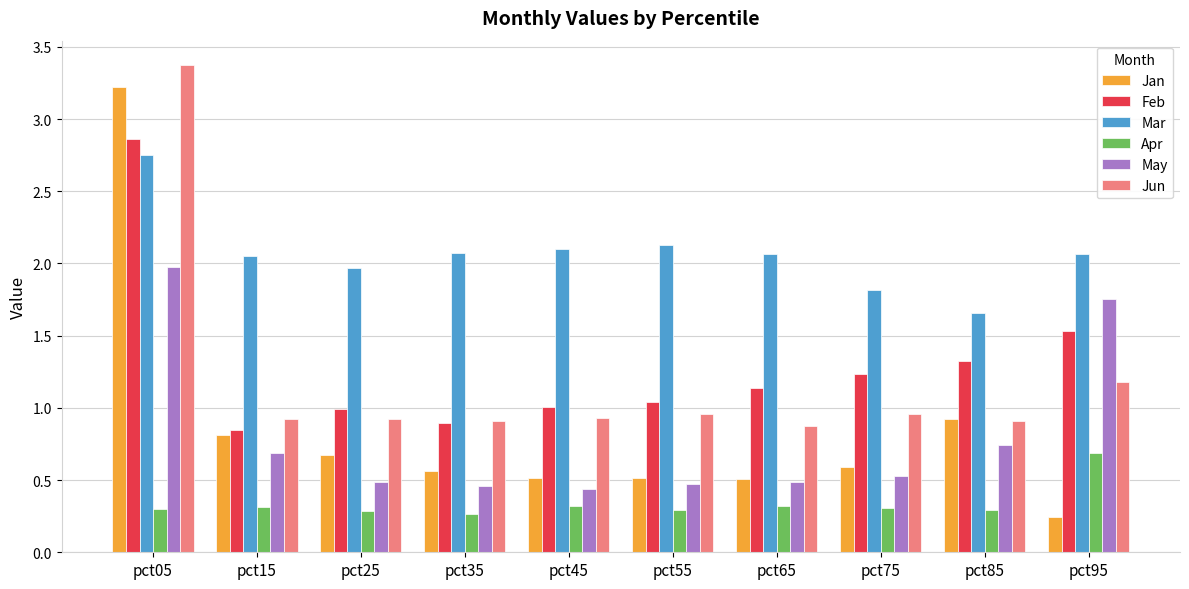

Is the value of Jun at pct45 greater than the value of Mar at pct25?

No